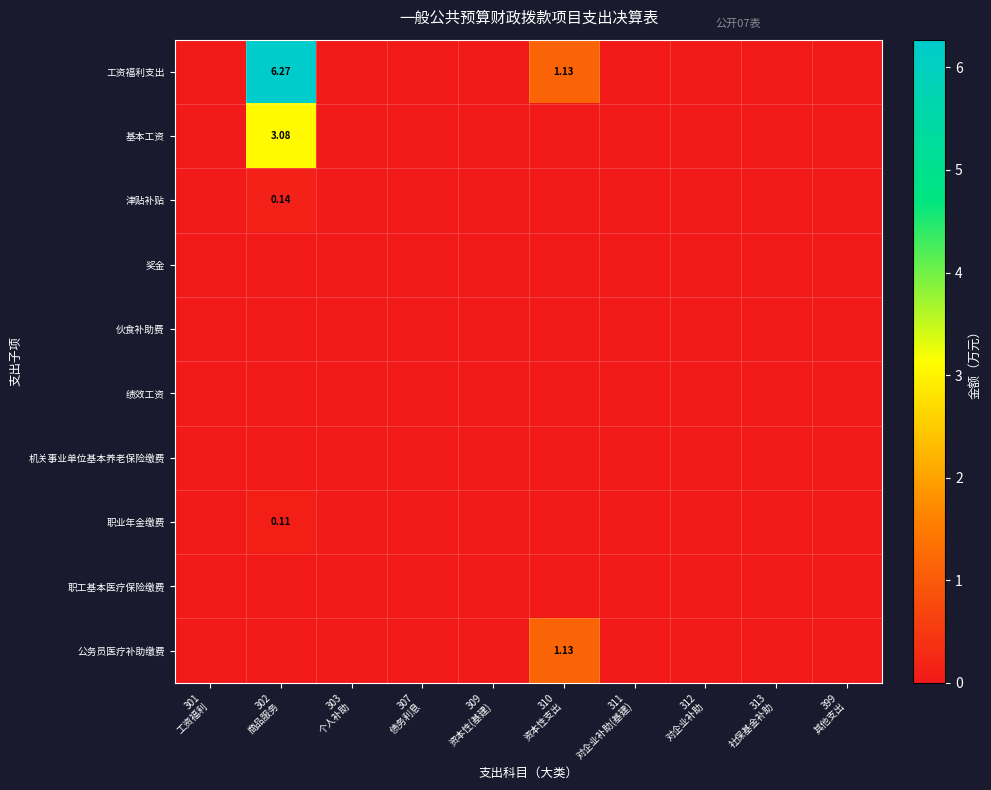

Which label corresponds to the largest value in the chart?

302
商品服务